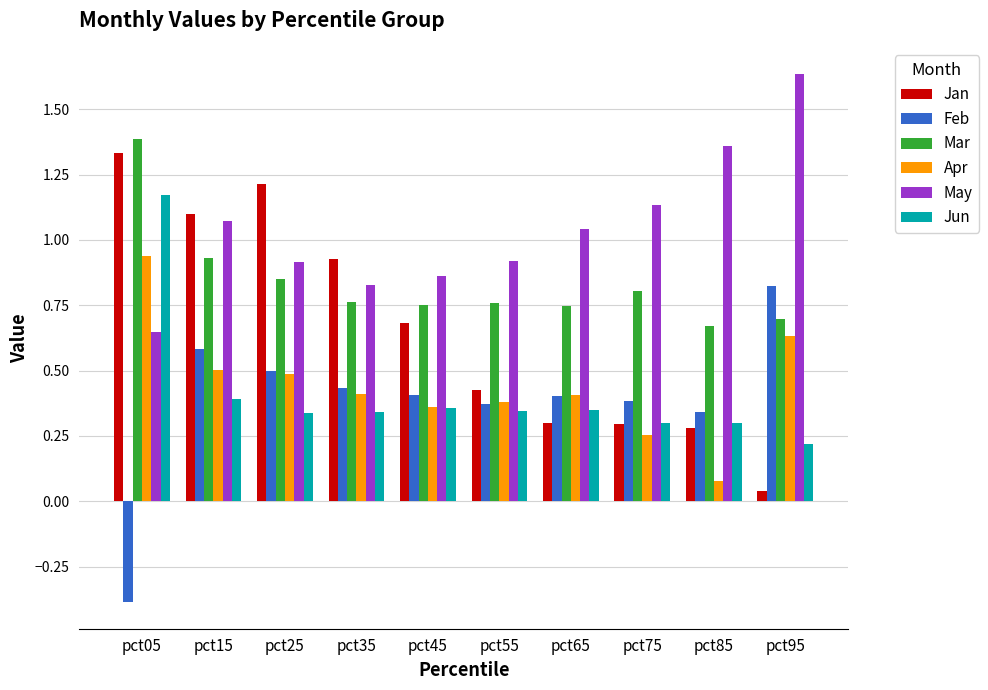

Which label corresponds to the smallest value in the chart?

pct05